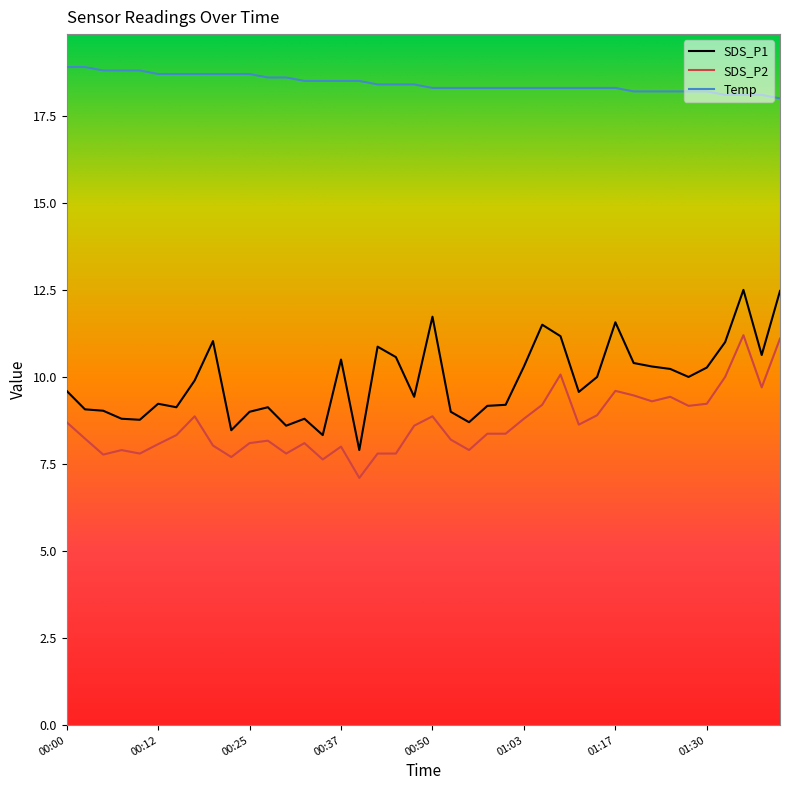

Is this an area chart (filled region under the line)?

No